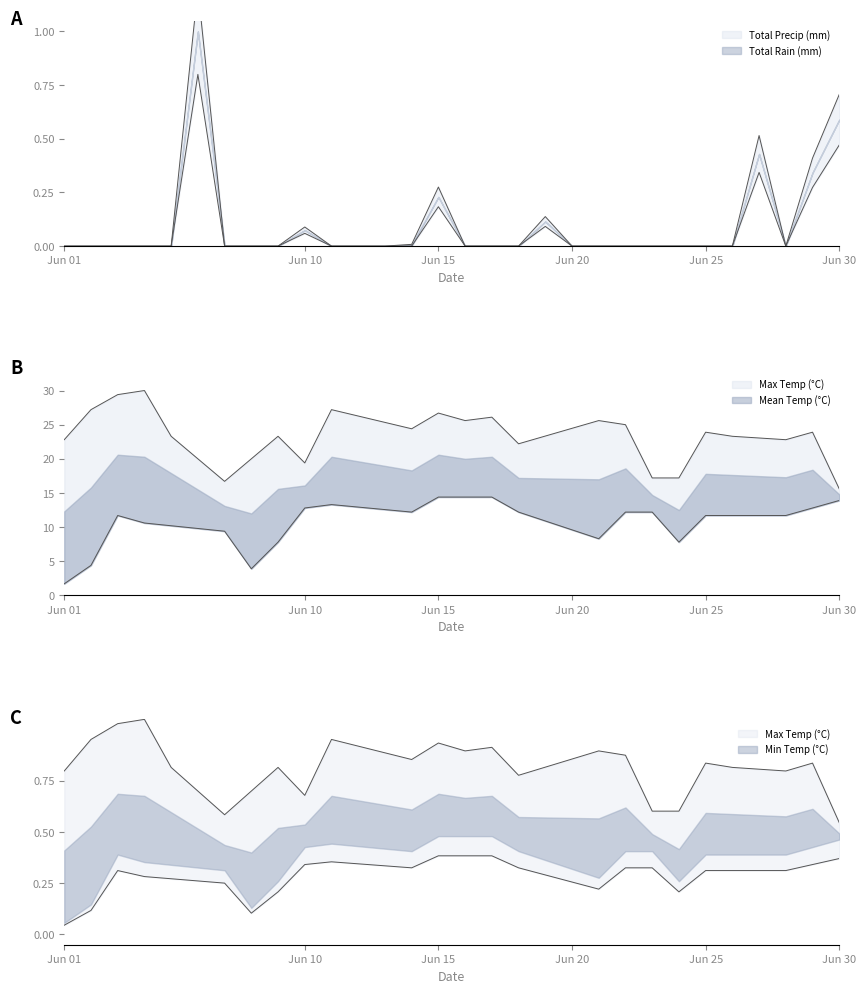

How many lines are shown in the chart?

2